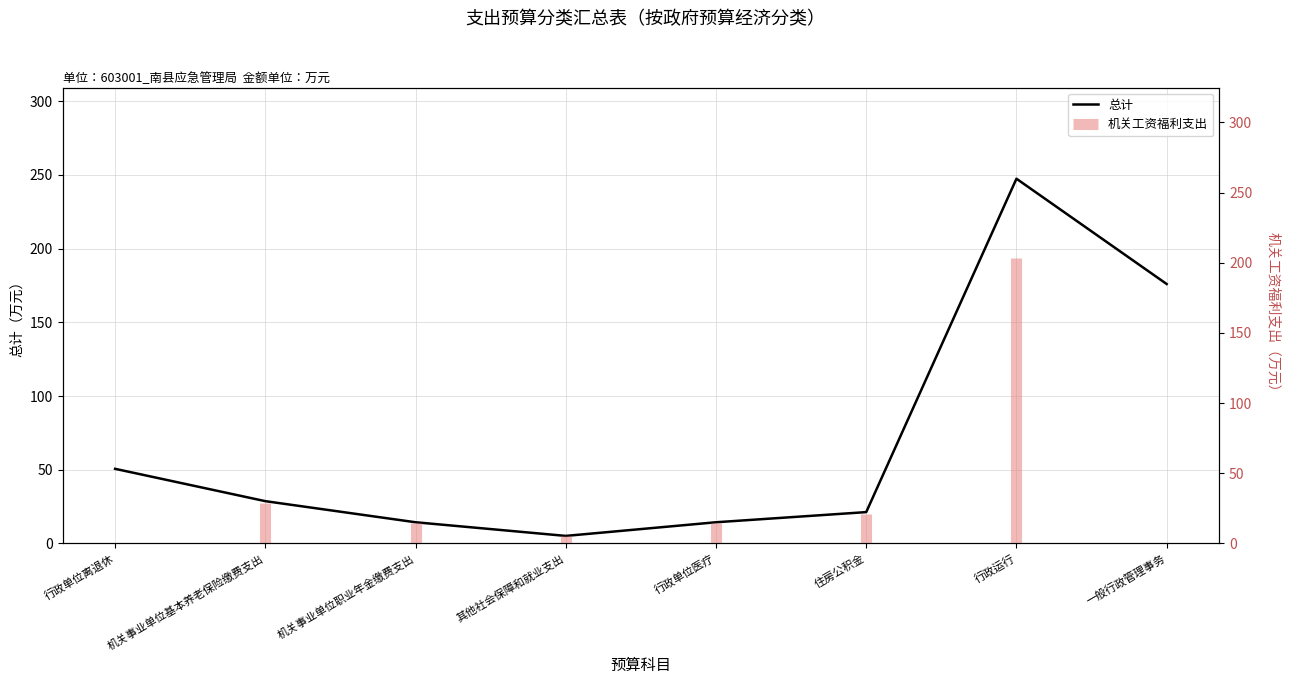

Is it true that the value at 机关事业单位职业年金缴费支出 is 14.3?

True